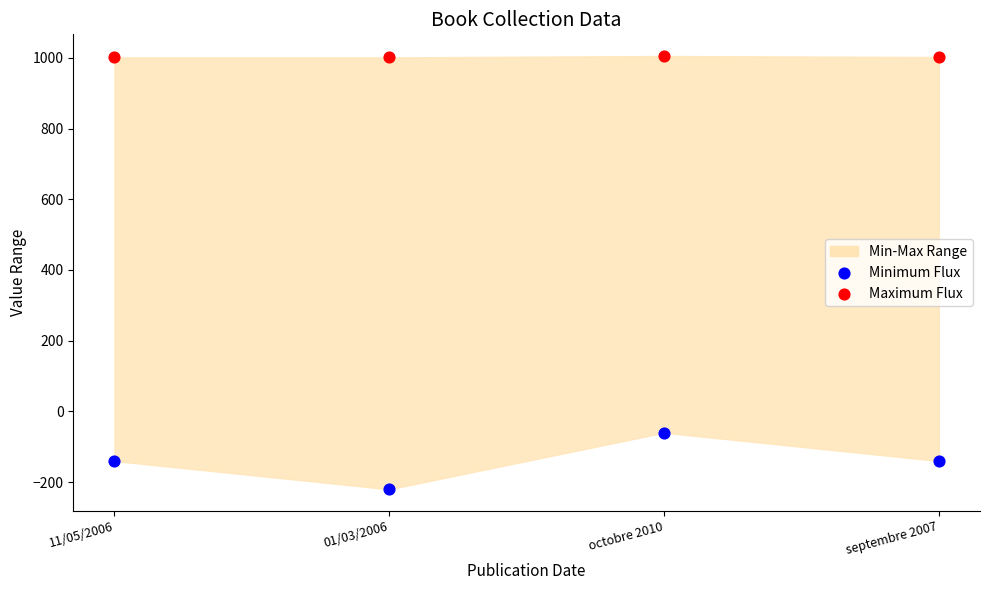

Across all data points, what is the range of Y values (max minus min)?

1225